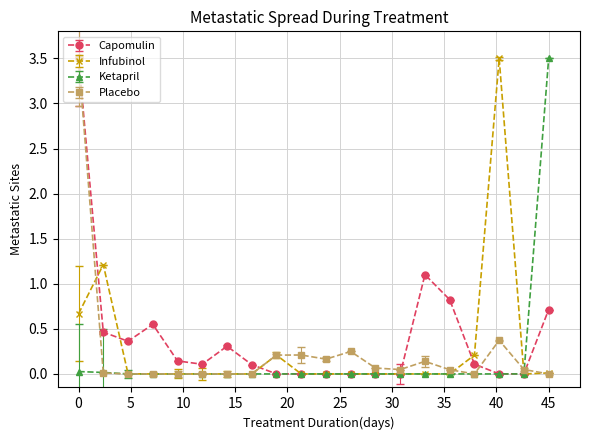

What are all the series names shown in the legend?

Capomulin, Infubinol, Ketapril, Placebo